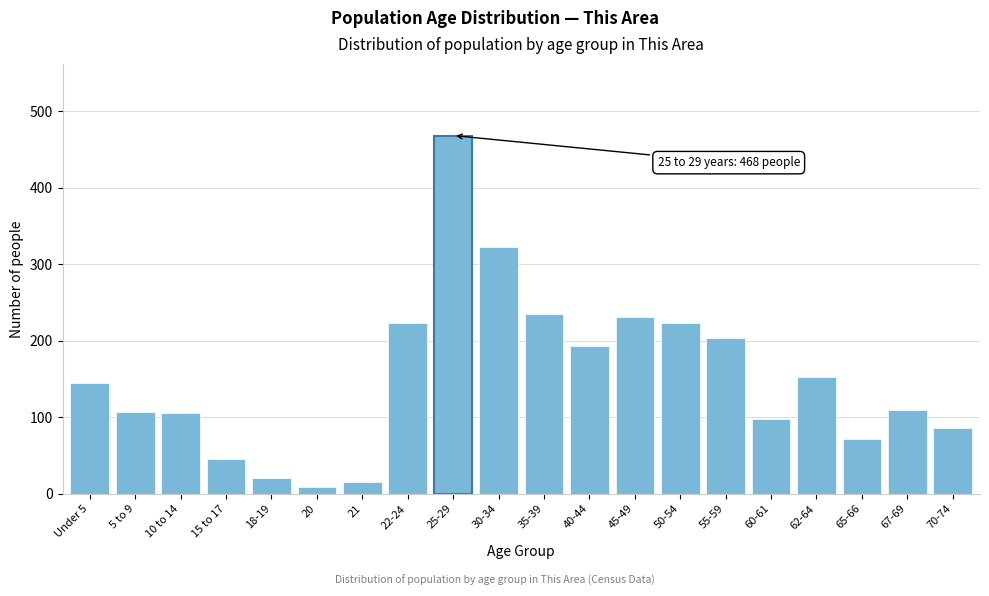

Approximately how many times larger is the value at 45-49 compared to 50-54?

1.0